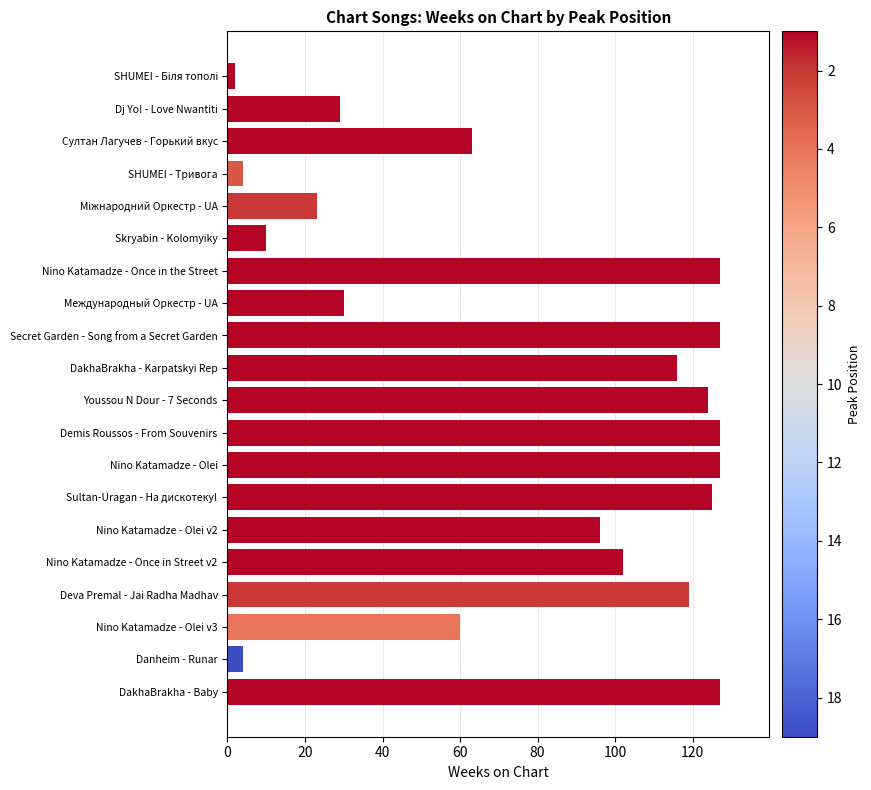

True or false: the data shows 127 at Demis Roussos - From Souvenirs.

True